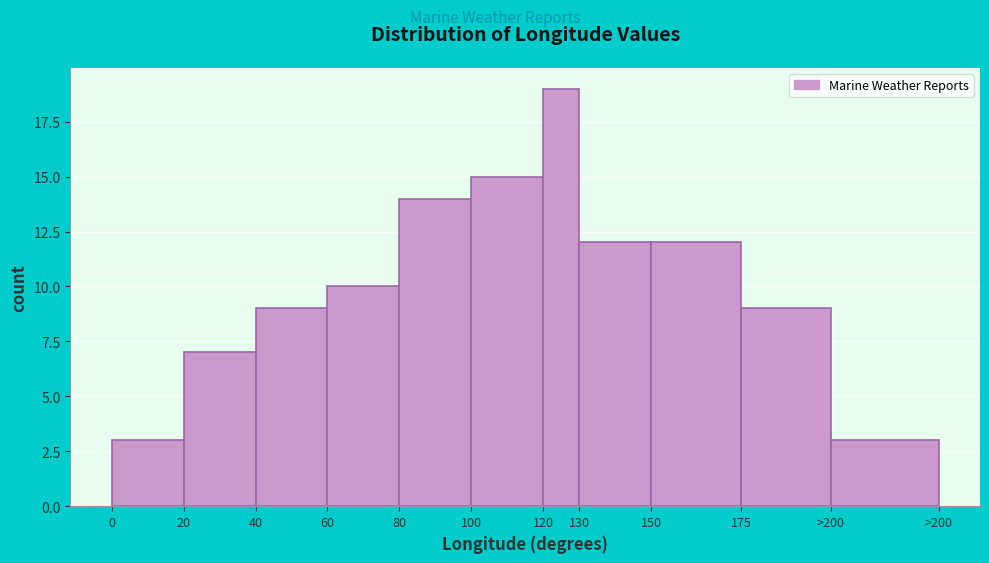

Reading left to right, list all the values displayed in this chart.

3	7	9	10	14	15	19	12	12	9	3